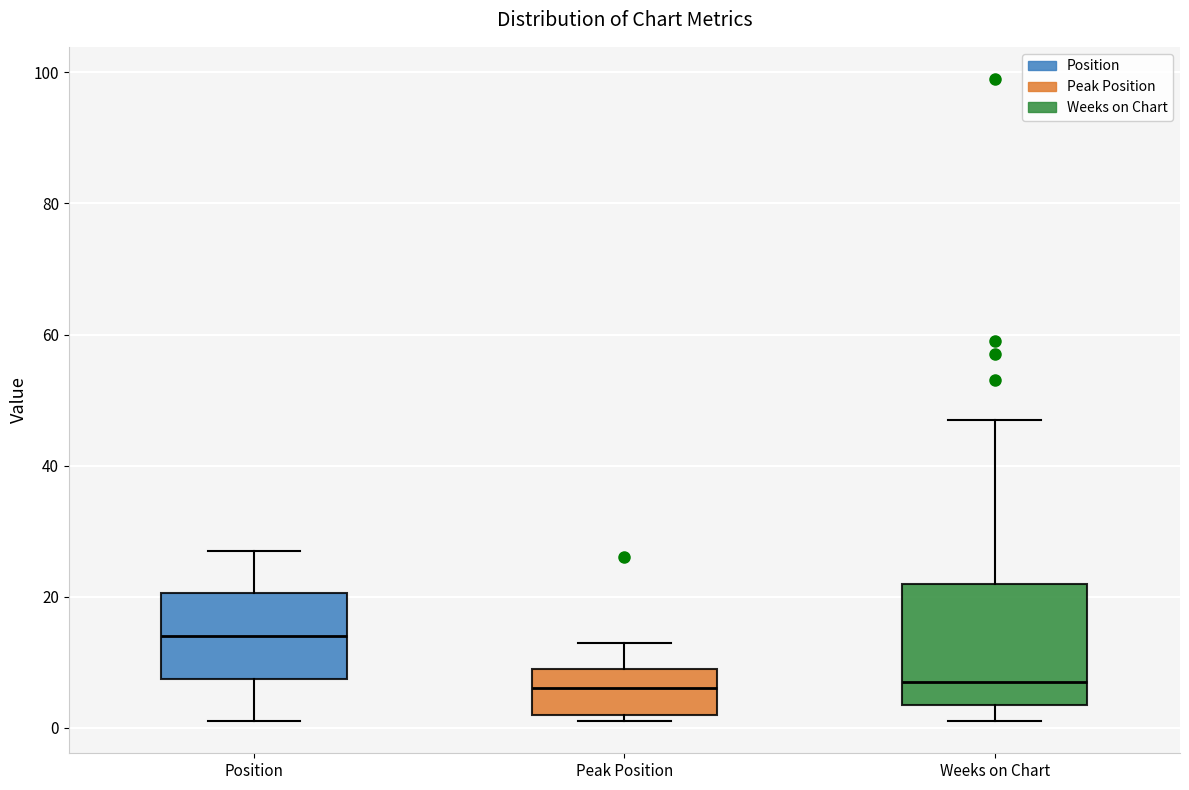

Reading left to right, read every box against the y-axis: the position of its median line, the range the box covers, and the ends of its whiskers. The values are not printed on the chart, so give them approximately, as read against the axis.

Position: median 14, box 8 to 20, whiskers 2 to 28
Peak Position: median 6, box 2 to 10, whiskers 2 (just below the box's lower edge) to 14
Weeks on Chart: median 8, box 4 to 22, whiskers 2 to 48